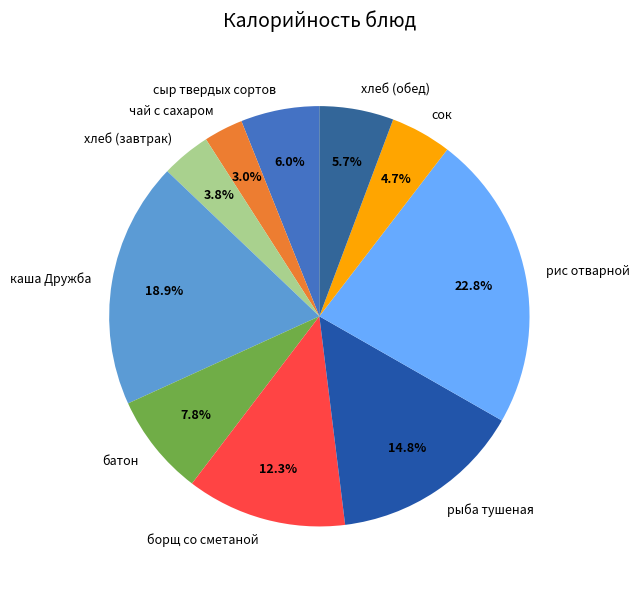

Between хлеб (завтрак) and рыба тушеная, which is larger?

рыба тушеная